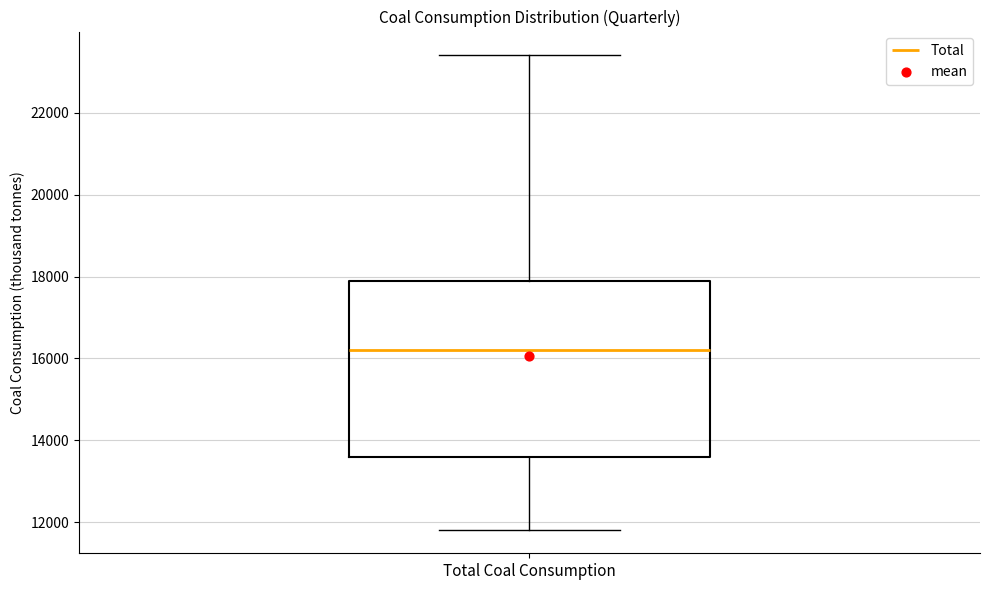

Read this box plot against the y-axis: the position of the median line, the range covered by the box, and the ends of both whiskers. The values are not printed on the chart, so give them approximately, as read against the axis.

median 16200, box 13600 to 17800, whiskers 11800 to 23400